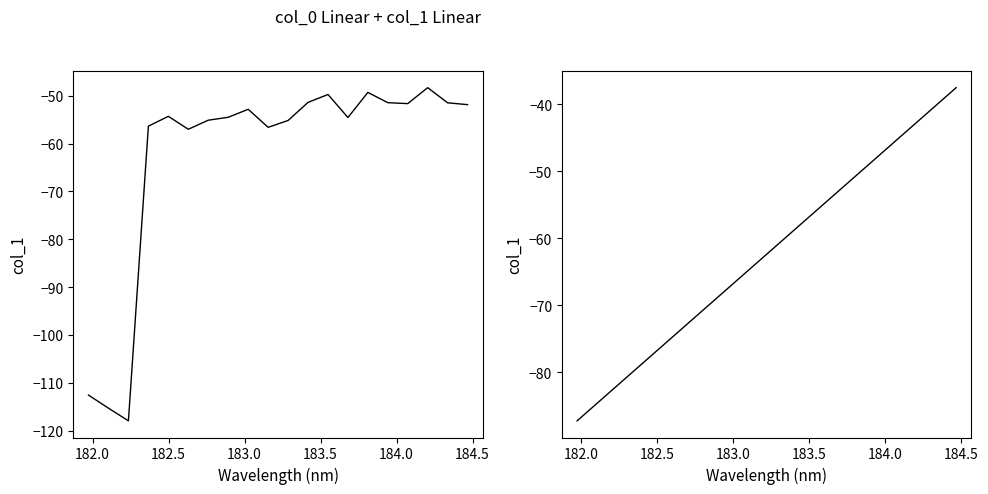

What is the difference between the maximum and minimum values in the col_1 trend series?

49.7